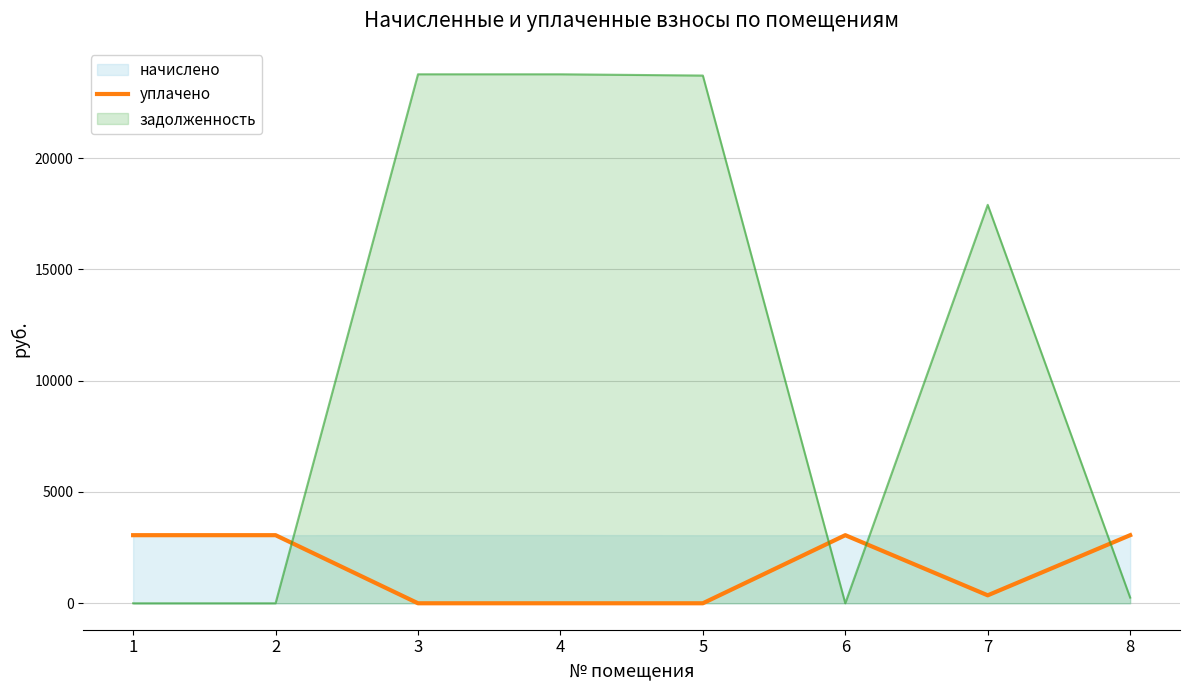

Rank the categories by value from highest to lowest.

1, 2, 6, 8, 7, 3, 4, 5